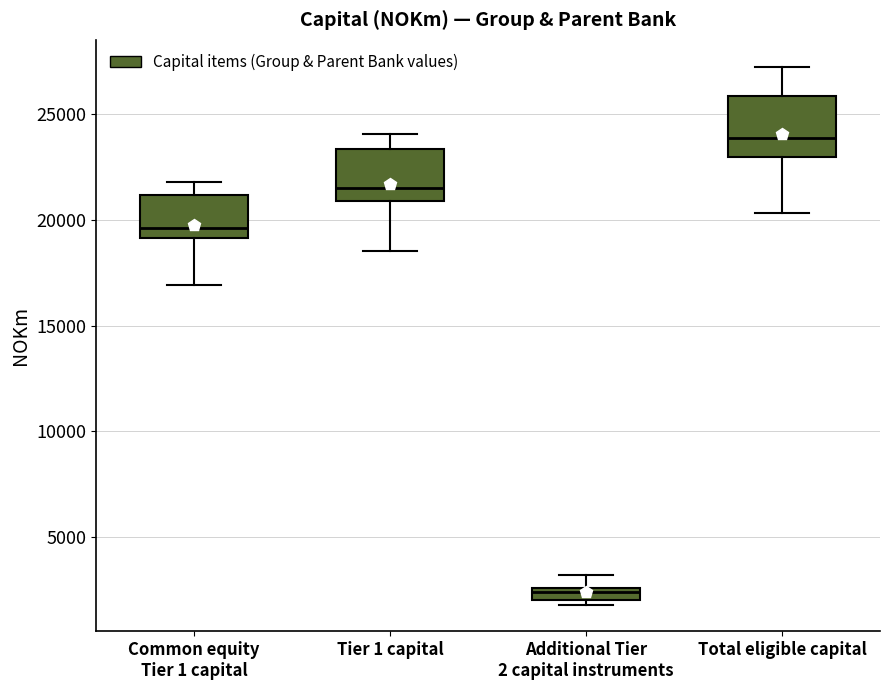

Which box's median line is the highest?

Total eligible capital